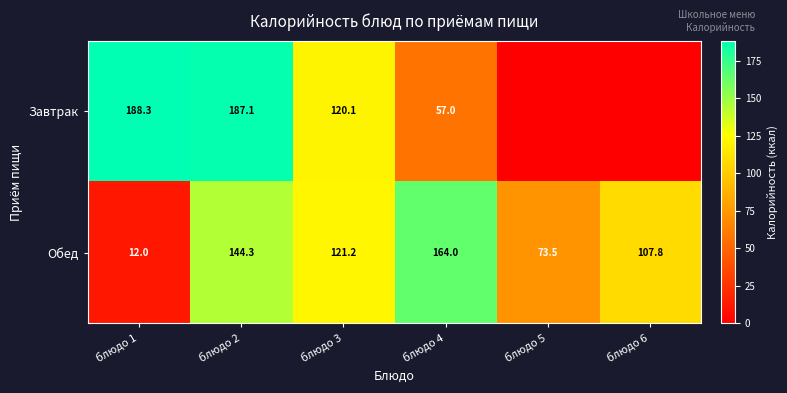

What is the sum of all Обед values?

622.8